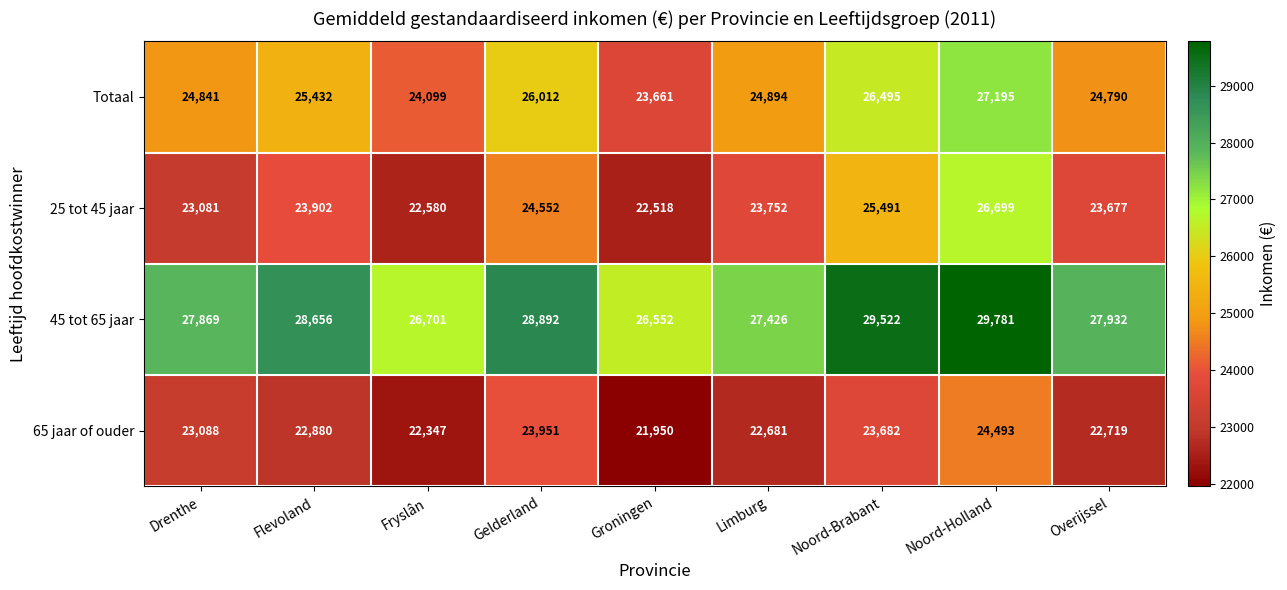

At which label does Totaal reach its minimum?

Groningen